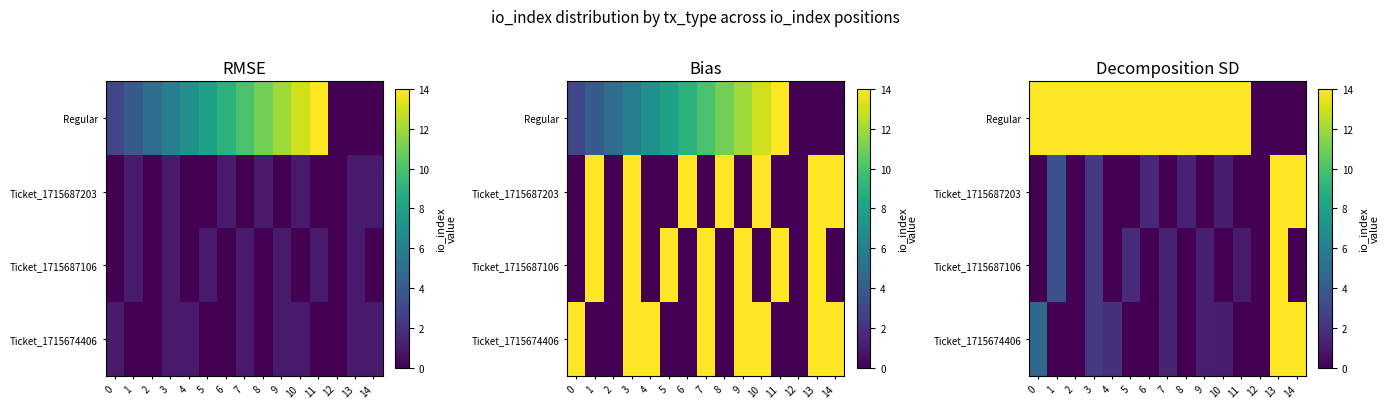

What is the greatest value displayed?

14.0